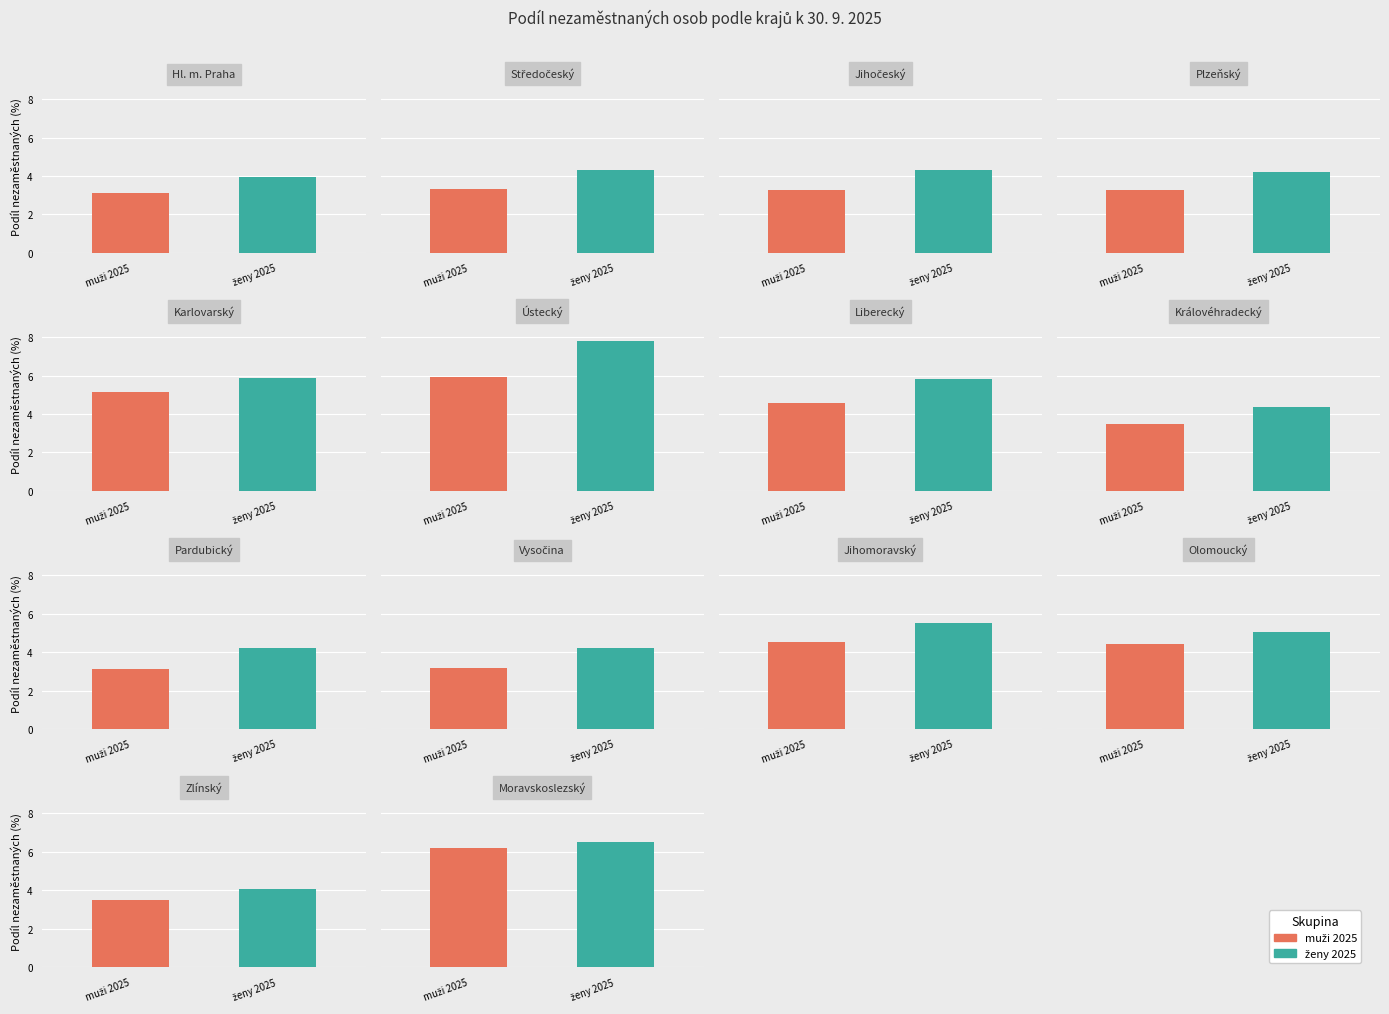

What are all the series names shown in the legend?

muži 2025, ženy 2025